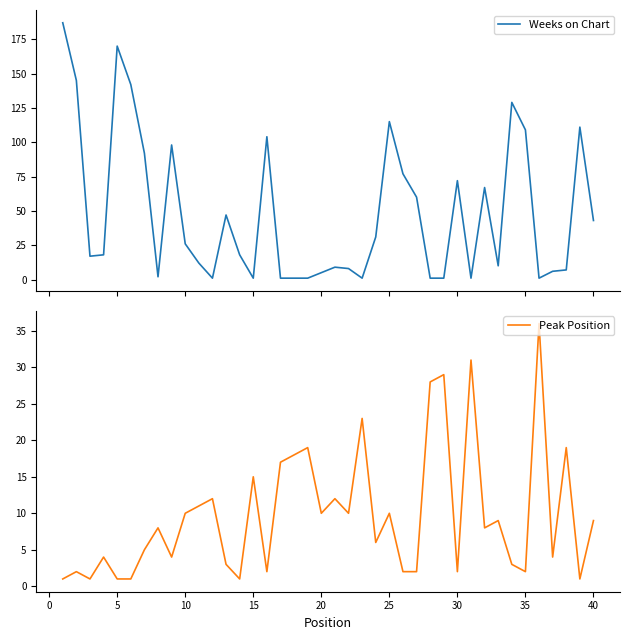

How many data points in Peak Position are less than 8?

19